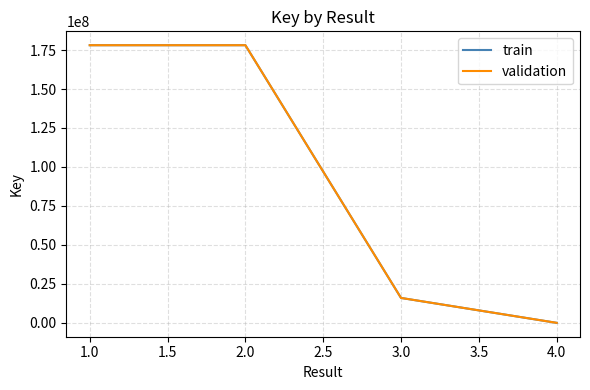

Does the chart have visible grid lines?

Yes